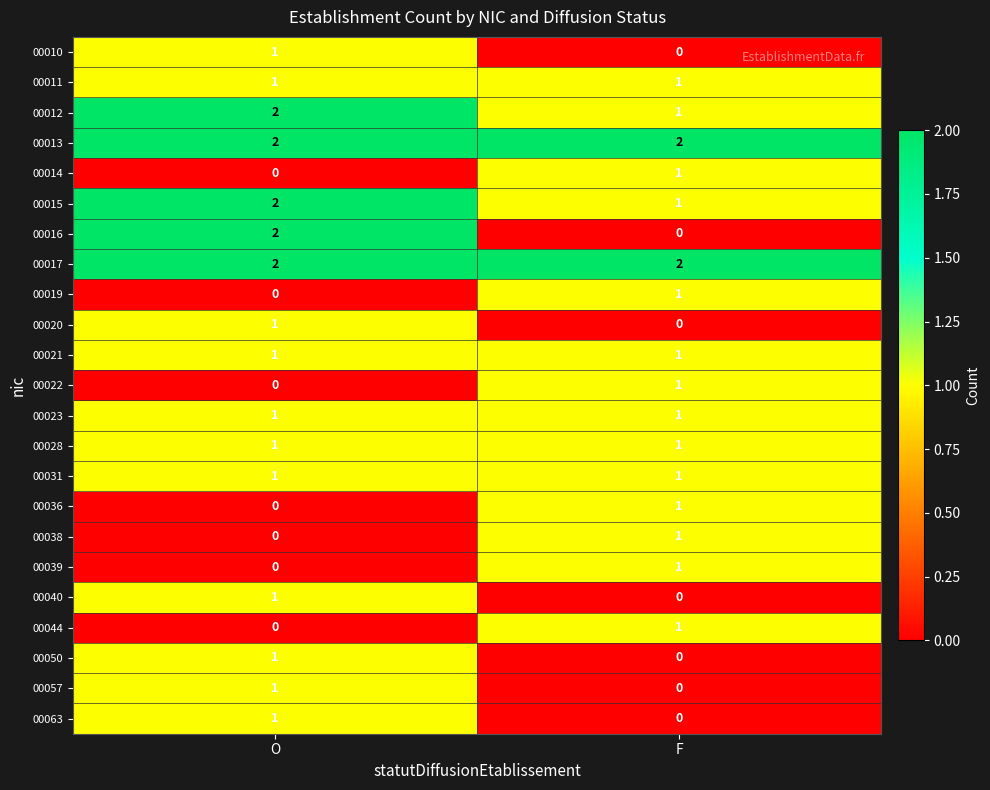

The 00010 series shows -1 at F. True or false?

False